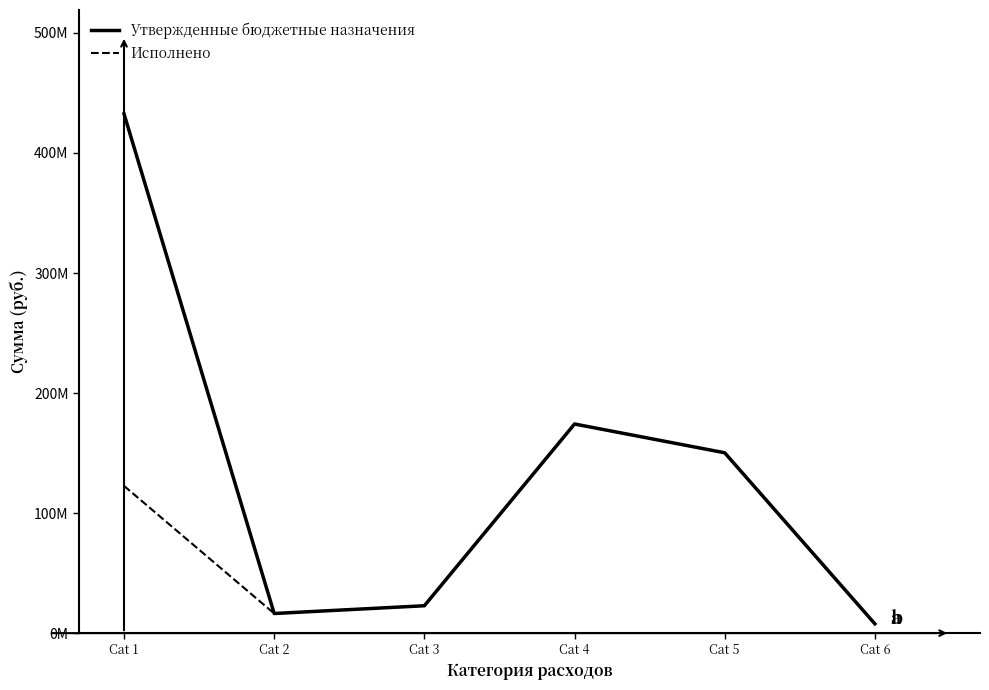

What is the sum of the Исполнено values at Cat 6 and Cat 1?

130403716.6